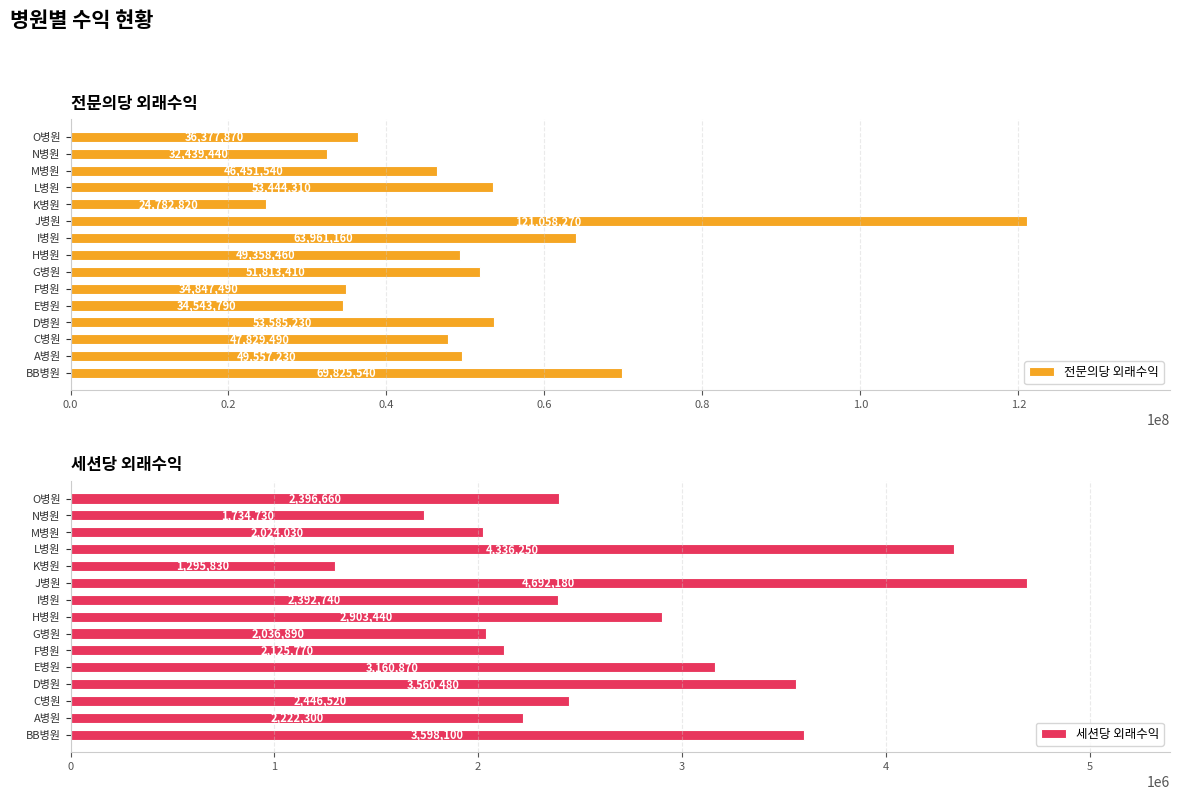

What is the minimum value for 전문의당 외래수익?

24782820